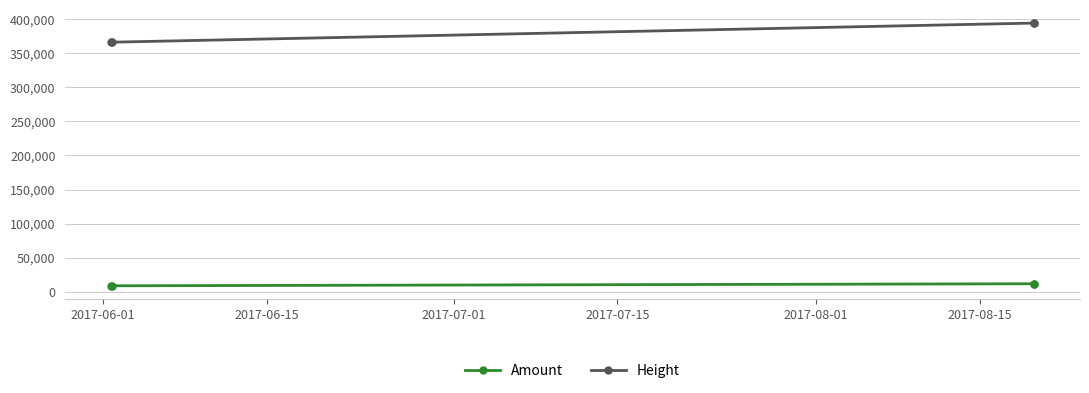

At how many categories does at least one series exceed 118128?

4